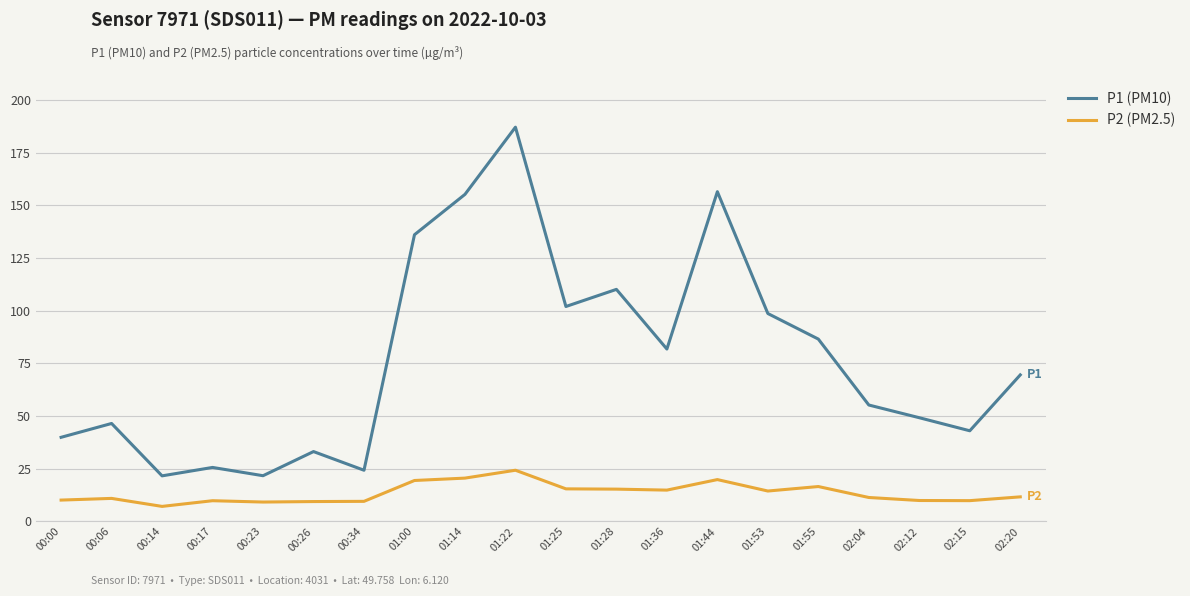

Does the chart display data point markers on the line(s)?

No